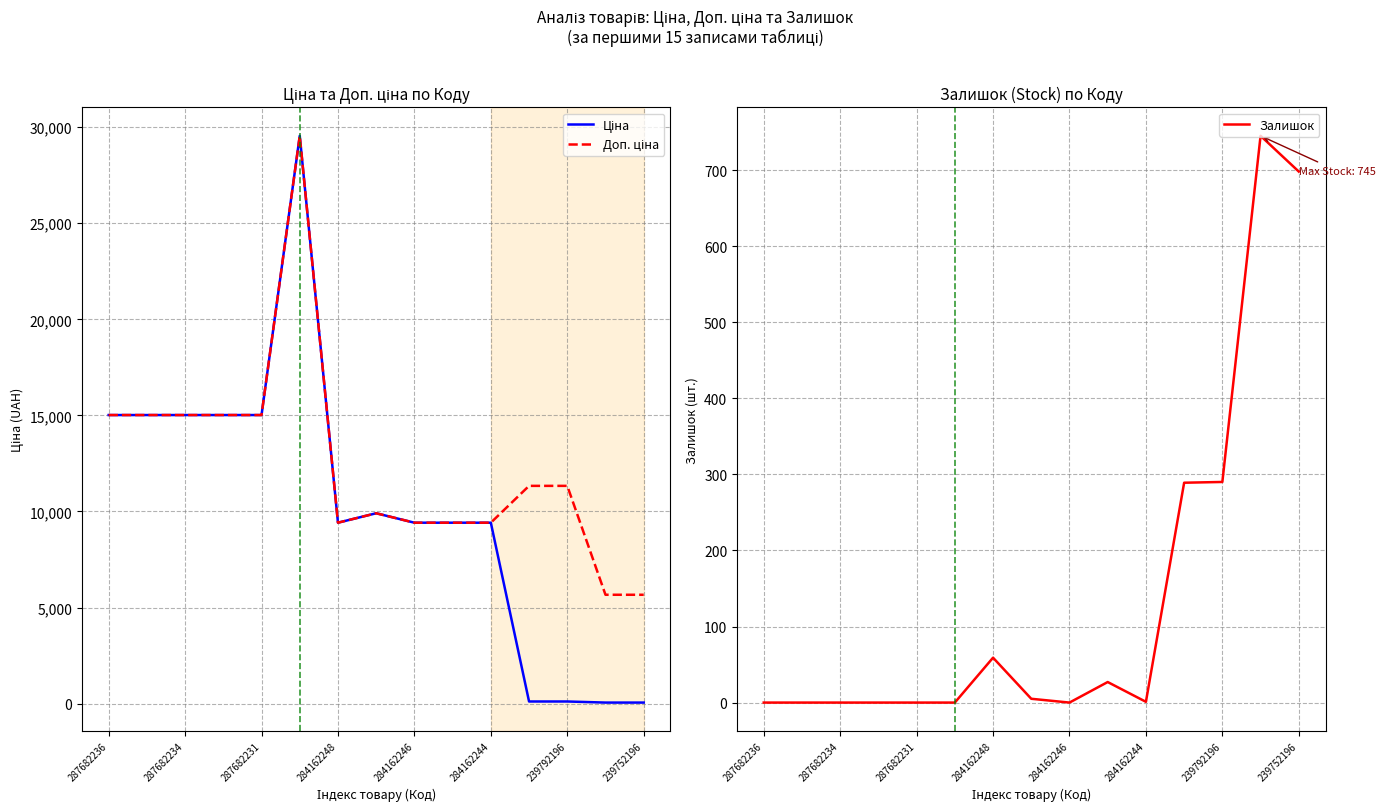

At which category does the chart reach its minimum across all series?

287682236